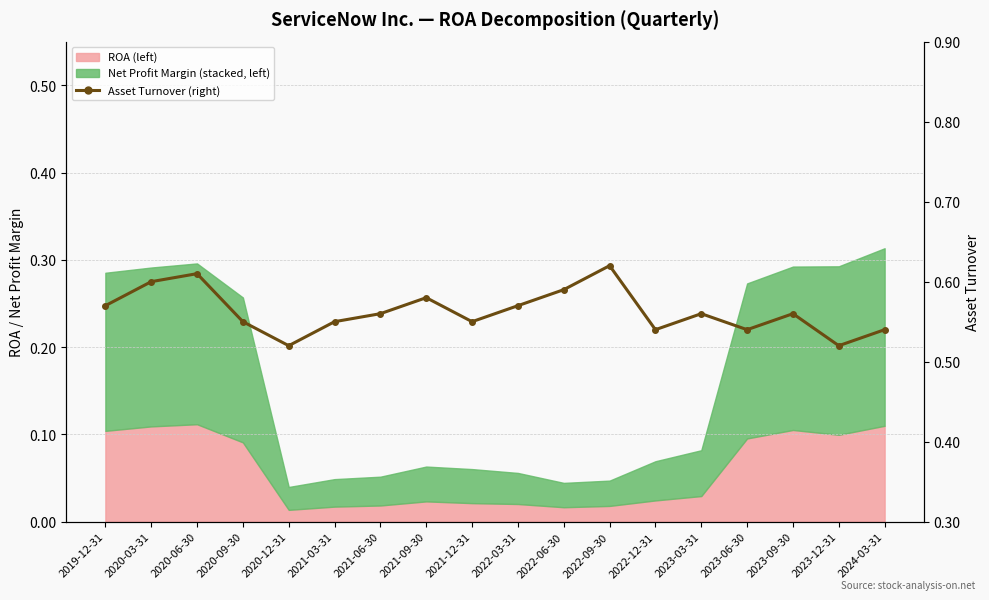

What position from the right is 2024-03-31?

1